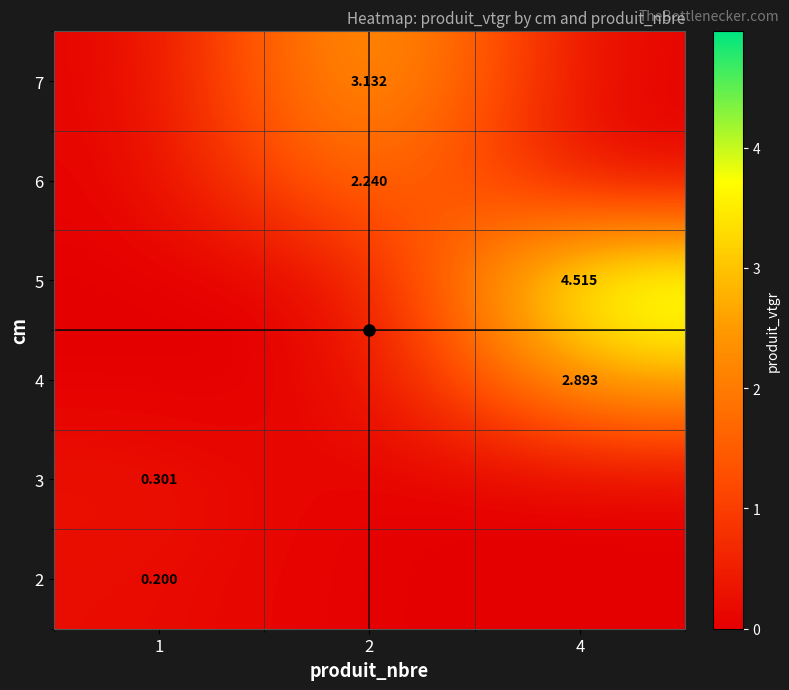

Rank the series by their maximum value, from highest to lowest.

5, 7, 4, 6, 3, 2